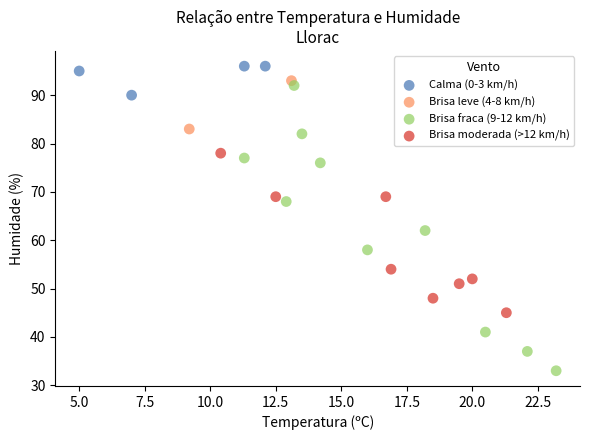

Which series reaches the minimum Y coordinate?

Brisa fraca (9-12 km/h)